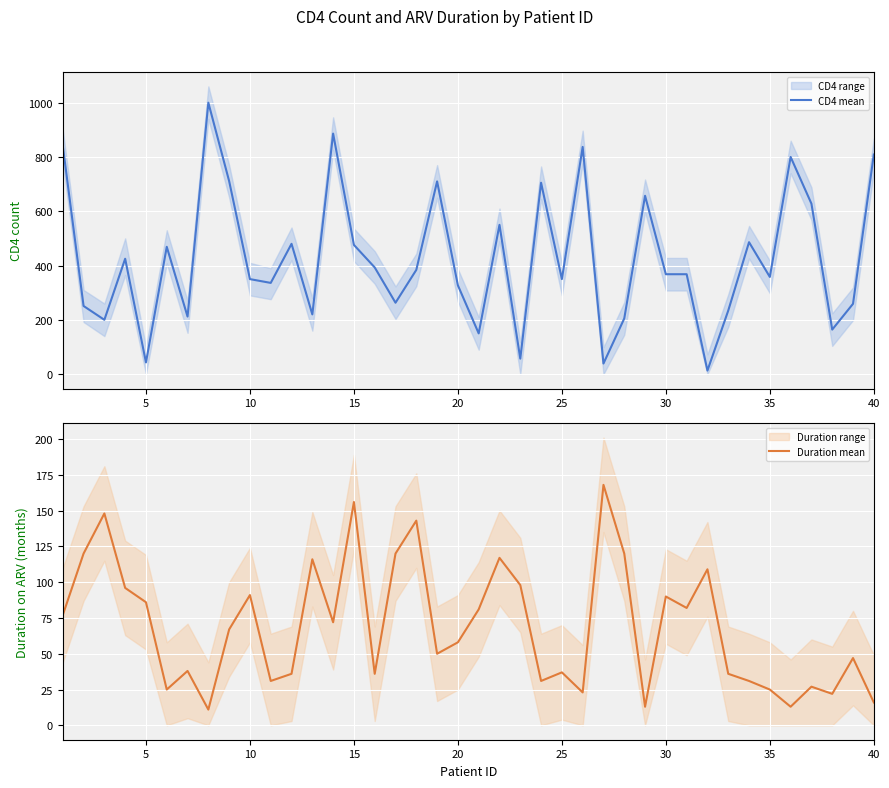

The value of CD4 mean at 5 is 43. True or false?

True